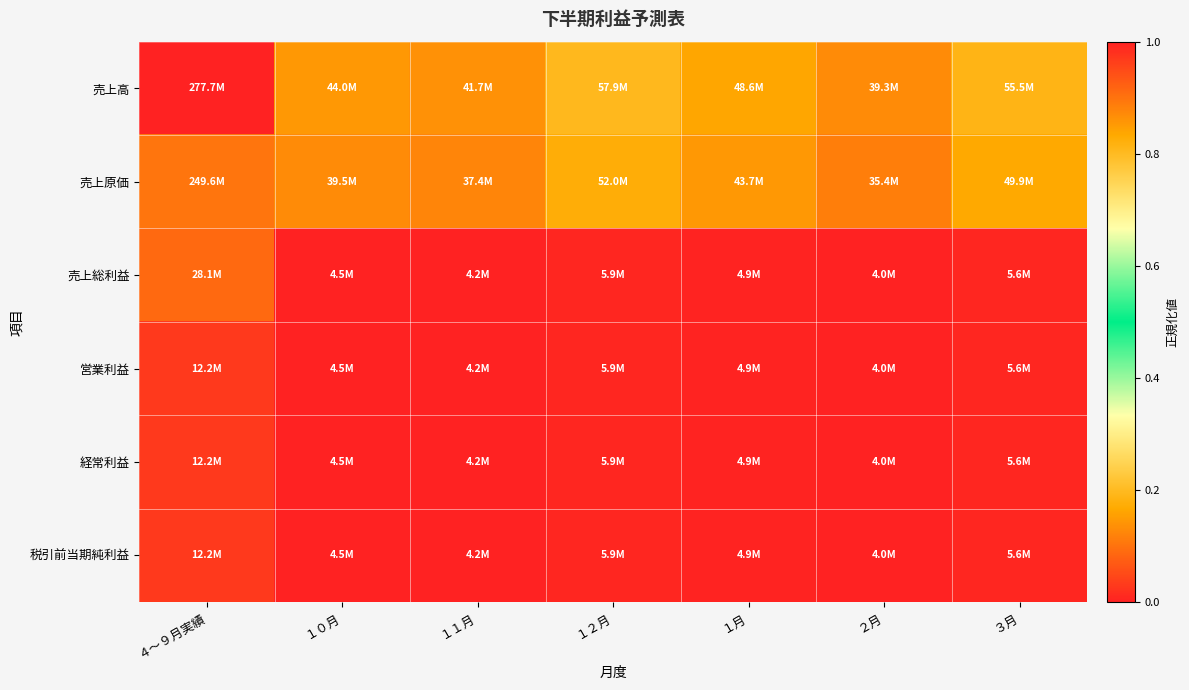

What is the maximum value for 売上総利益?

0.1